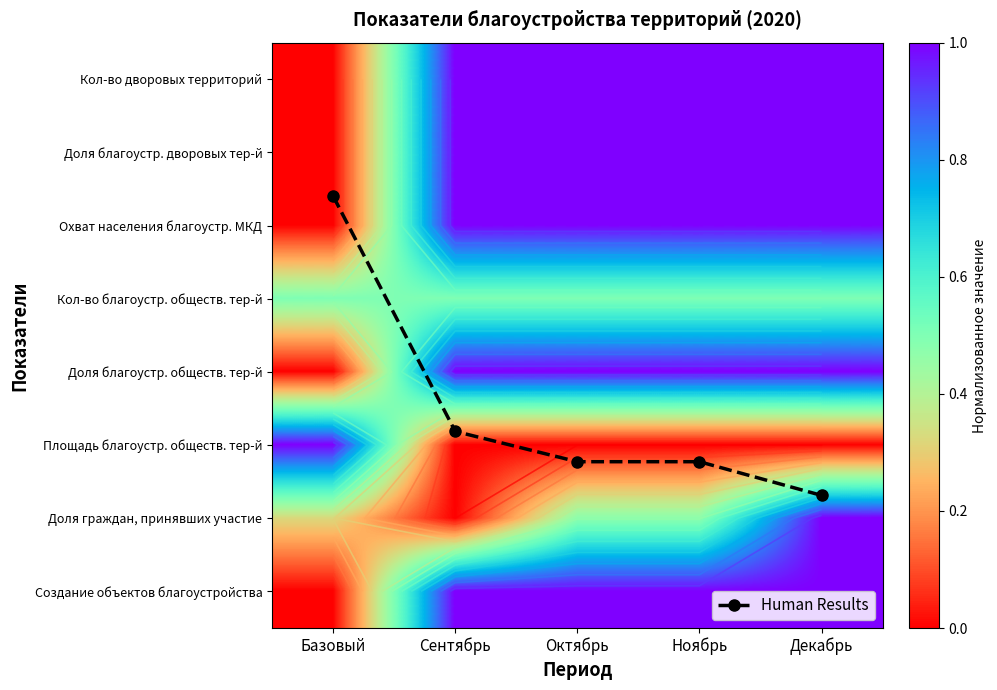

What is the difference between the maximum and minimum values in the Доля благоустр. дворовых тер-й series?

1.0